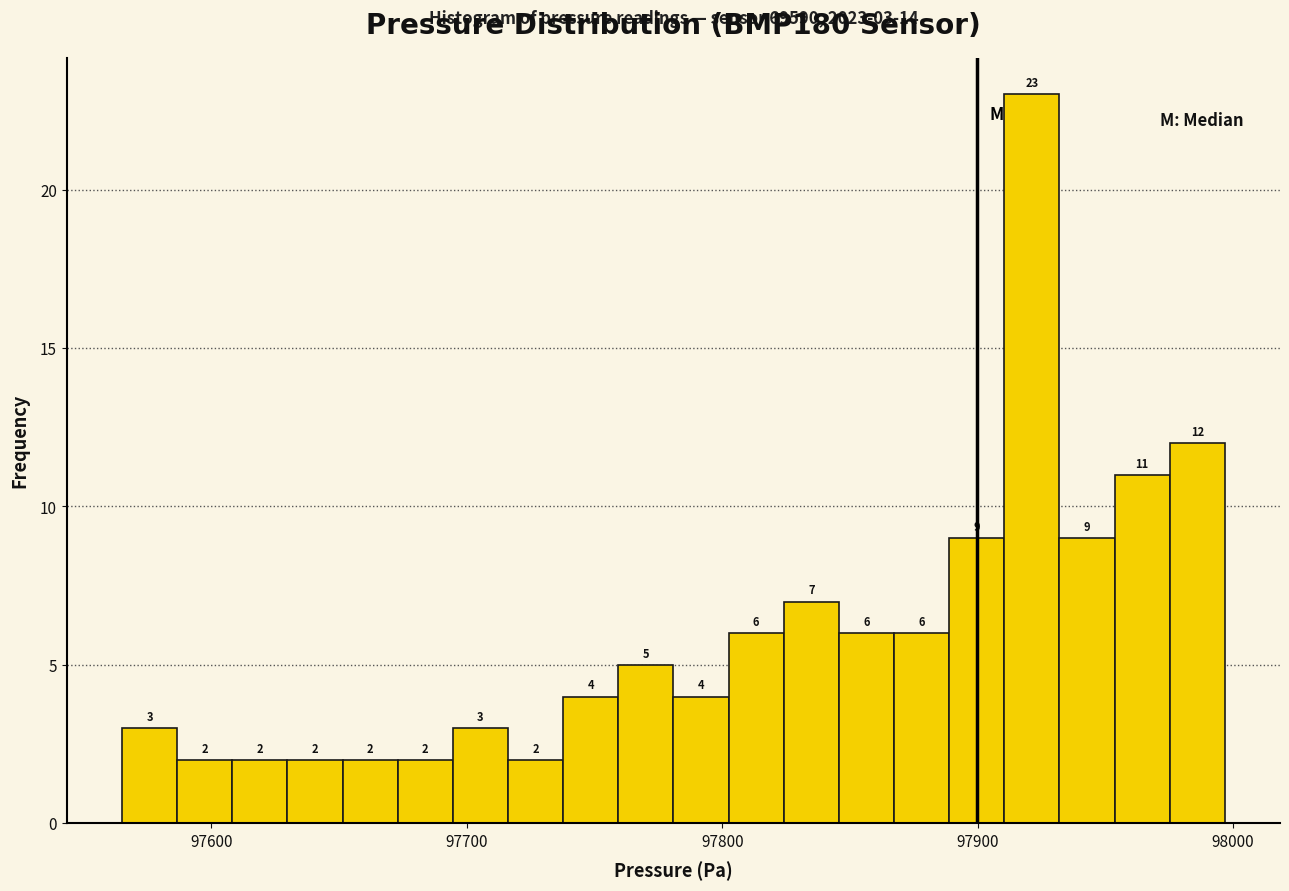

Read against the x-axis, roughly where is the centre of the tallest bar?

97920